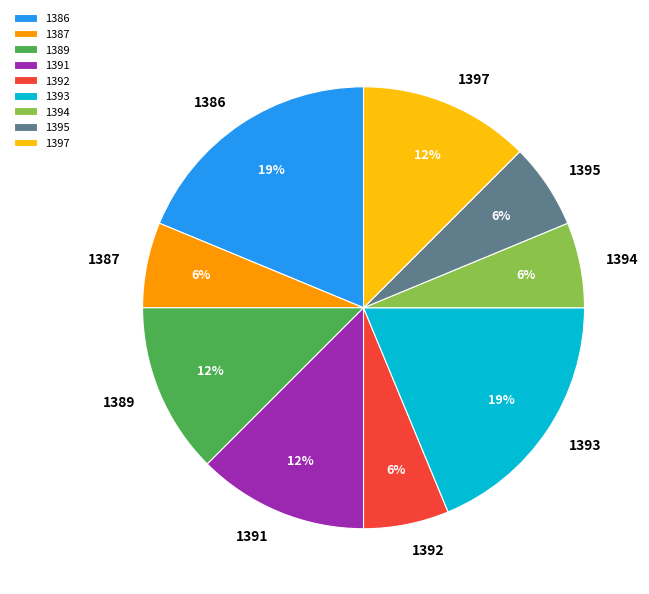

Is there a majority slice in this chart?

No